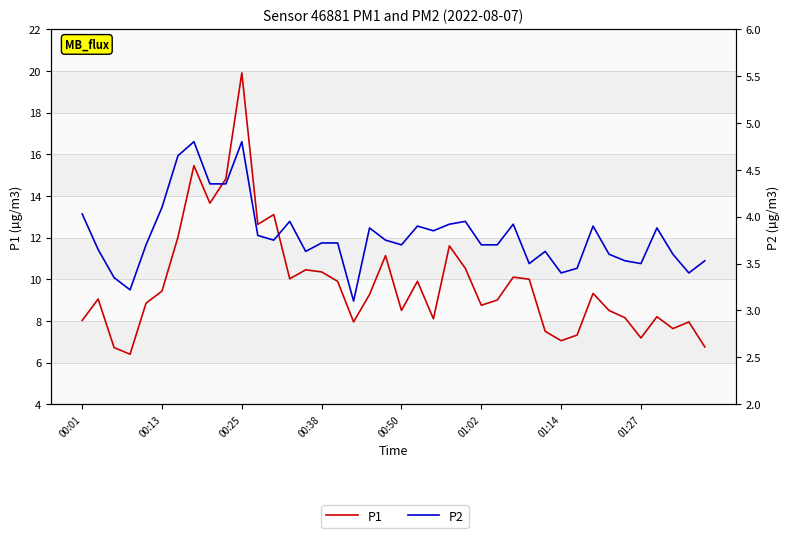

At which label does P1 first exceed 9?

00:13